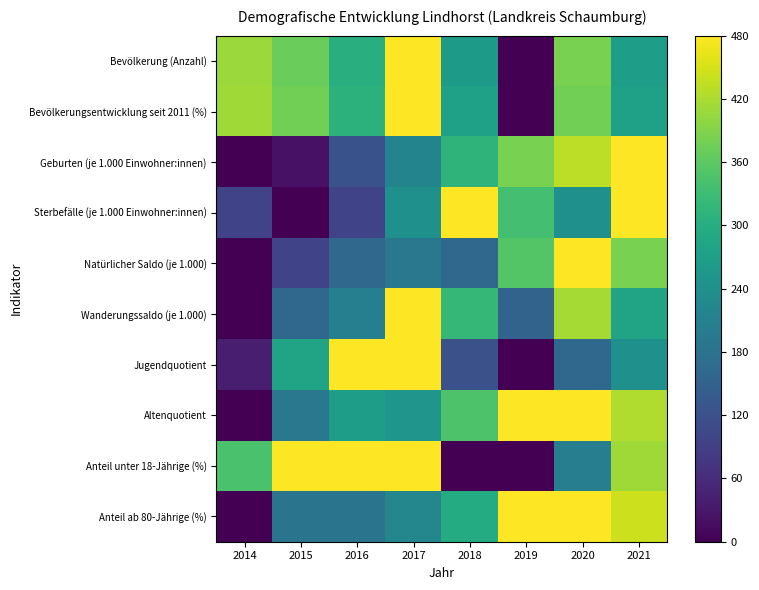

Reading left to right, list all the values displayed in this chart.

Bevölkerung (Anzahl): 2014=408.4	2015=370.5	2016=303.2	2017=480.0	2018=261.1	2019=0.0	2020=383.2	2021=269.5
Bevölkerungsentwicklung seit 2011 (%): 2014=411.4	2015=377.1	2016=308.6	2017=480.0	2018=274.3	2019=0.0	2020=377.1	2021=274.3
Geburten (je 1.000 Einwohner:innen): 2014=0.0	2015=24.0	2016=120.0	2017=216.0	2018=312.0	2019=384.0	2020=432.0	2021=480.0
Sterbefälle (je 1.000 Einwohner:innen): 2014=96.0	2015=0.0	2016=96.0	2017=240.0	2018=480.0	2019=336.0	2020=240.0	2021=480.0
Natürlicher Saldo (je 1.000): 2014=0.0	2015=96.0	2016=160.0	2017=192.0	2018=160.0	2019=352.0	2020=480.0	2021=384.0
Wanderungssaldo (je 1.000): 2014=0.0	2015=160.0	2016=208.0	2017=480.0	2018=320.0	2019=152.0	2020=416.0	2021=280.0
Jugendquotient: 2014=40.0	2015=280.0	2016=480.0	2017=480.0	2018=120.0	2019=0.0	2020=160.0	2021=240.0
Altenquotient: 2014=0.0	2015=192.0	2016=268.8	2017=249.6	2018=345.6	2019=480.0	2020=480.0	2021=422.4
Anteil unter 18-Jährige (%): 2014=342.9	2015=480.0	2016=480.0	2017=480.0	2018=0.0	2019=0.0	2020=205.7	2021=411.4
Anteil ab 80-Jährige (%): 2014=0.0	2015=184.6	2016=184.6	2017=221.5	2018=295.4	2019=480.0	2020=480.0	2021=443.1